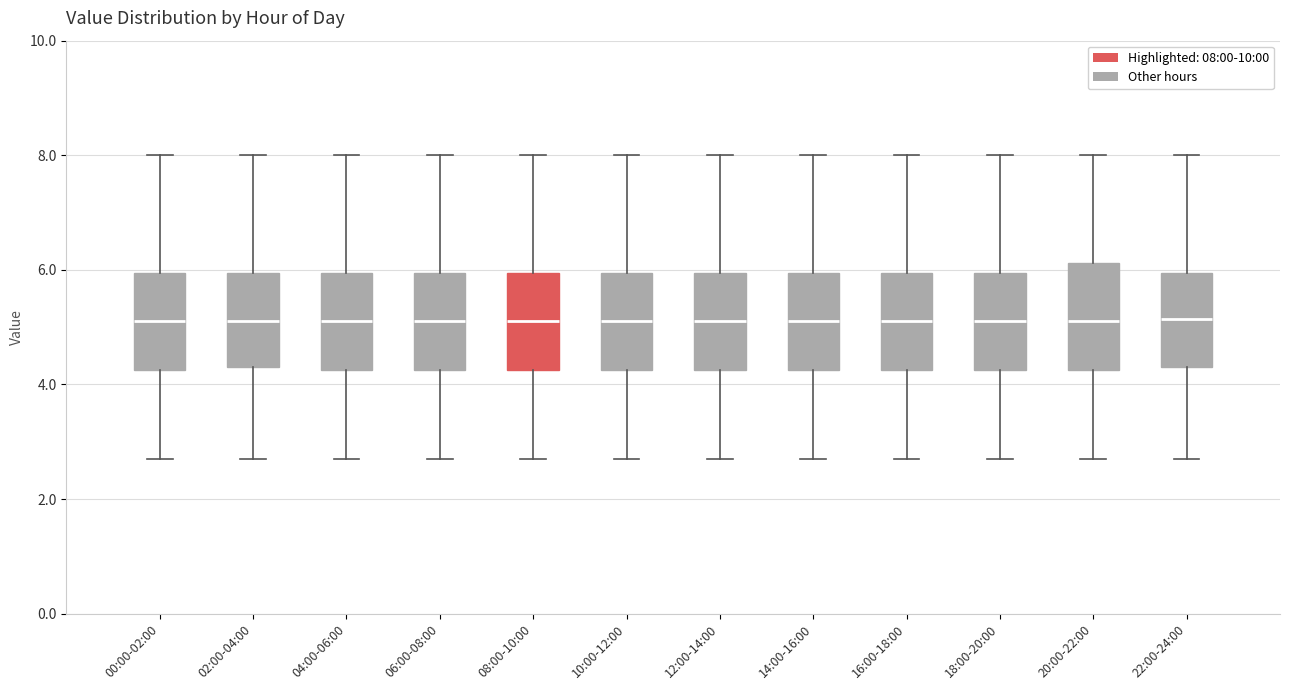

Reading left to right, read every box against the y-axis: the position of its median line, the range the box covers, and the ends of its whiskers. The values are not printed on the chart, so give them approximately, as read against the axis.

00:00-02:00: median 5.2, box 4.2 to 6.0, whiskers 2.8 to 8.0
02:00-04:00: median 5.2, box 4.4 to 6.0, whiskers 2.8 to 8.0
04:00-06:00: median 5.2, box 4.2 to 6.0, whiskers 2.8 to 8.0
06:00-08:00: median 5.2, box 4.2 to 6.0, whiskers 2.8 to 8.0
08:00-10:00: median 5.2, box 4.2 to 6.0, whiskers 2.8 to 8.0
10:00-12:00: median 5.2, box 4.2 to 6.0, whiskers 2.8 to 8.0
12:00-14:00: median 5.2, box 4.2 to 6.0, whiskers 2.8 to 8.0
14:00-16:00: median 5.2, box 4.2 to 6.0, whiskers 2.8 to 8.0
16:00-18:00: median 5.2, box 4.2 to 6.0, whiskers 2.8 to 8.0
18:00-20:00: median 5.2, box 4.2 to 6.0, whiskers 2.8 to 8.0
20:00-22:00: median 5.2, box 4.2 to 6.2, whiskers 2.8 to 8.0
22:00-24:00: median 5.2, box 4.4 to 6.0, whiskers 2.8 to 8.0